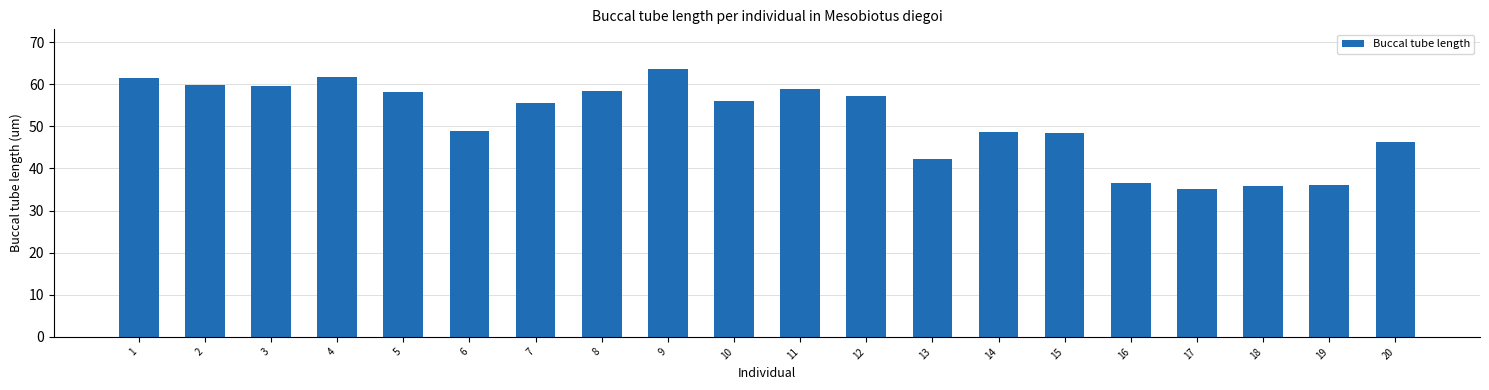

True or false: the data shows 55.5 at 7.

True